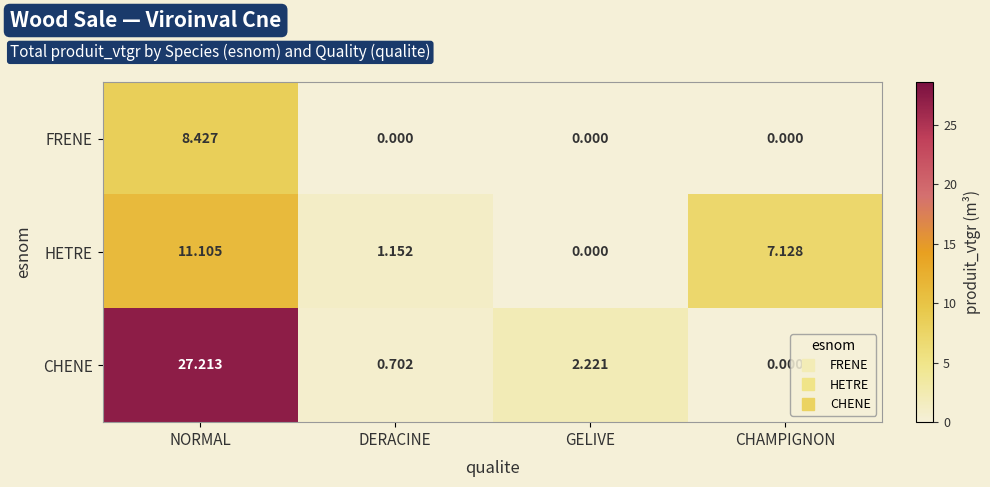

Which series changed the most between DERACINE and CHAMPIGNON?

HETRE